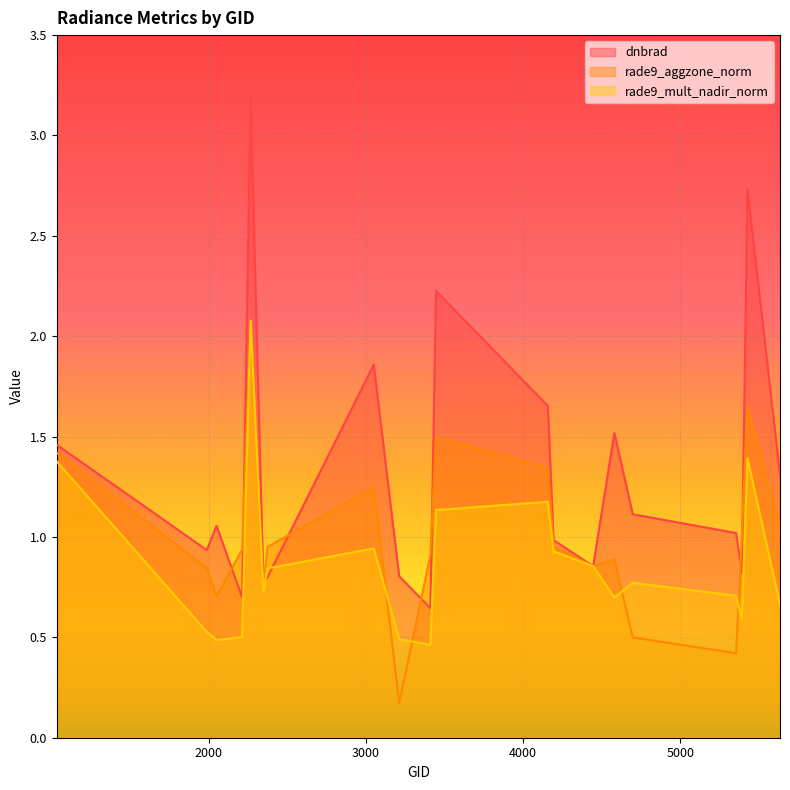

In rade9_mult_nadir_norm, how many points are lower than both neighbors (excluding endpoints)?

5